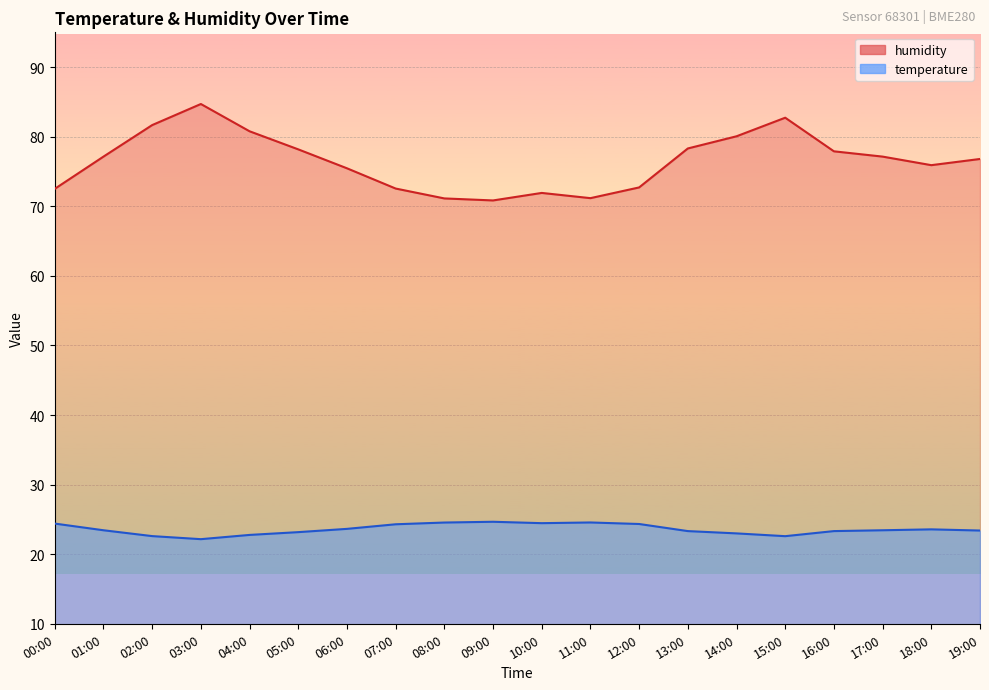

What is the total value across all series at 16:00?

101.2